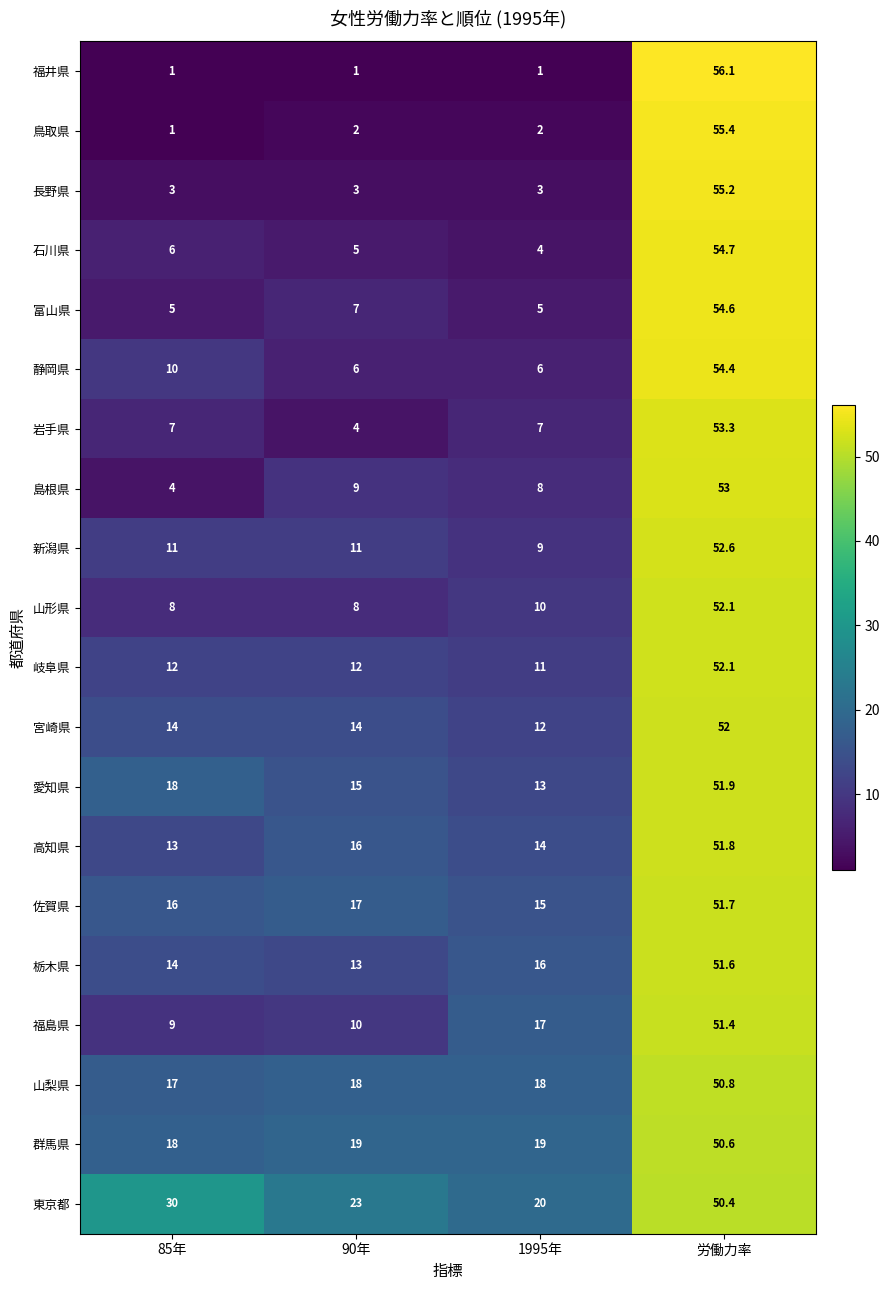

At which label does 栃木県 reach its peak?

労働力率